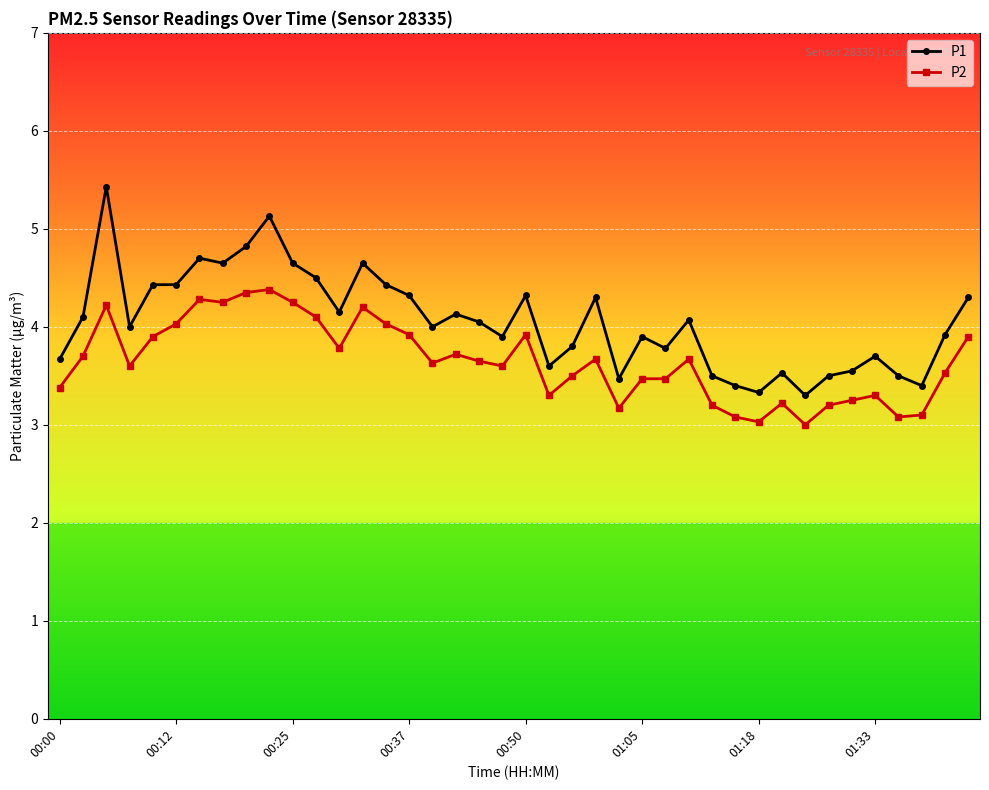

True or false: P1 and P2 intersect in this chart.

False